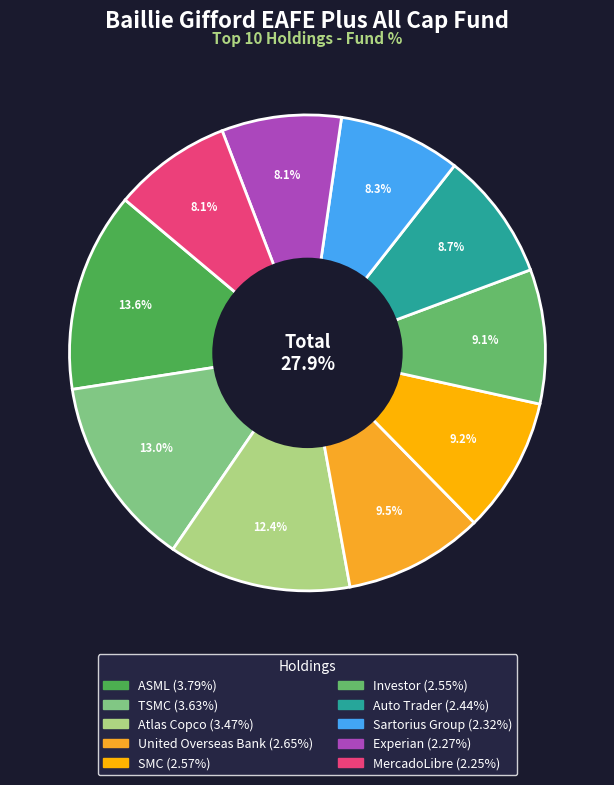

Rank the categories by value from highest to lowest.

ASML, TSMC, Atlas Copco, United Overseas Bank, SMC, Investor, Auto Trader, Sartorius Group, Experian, MercadoLibre